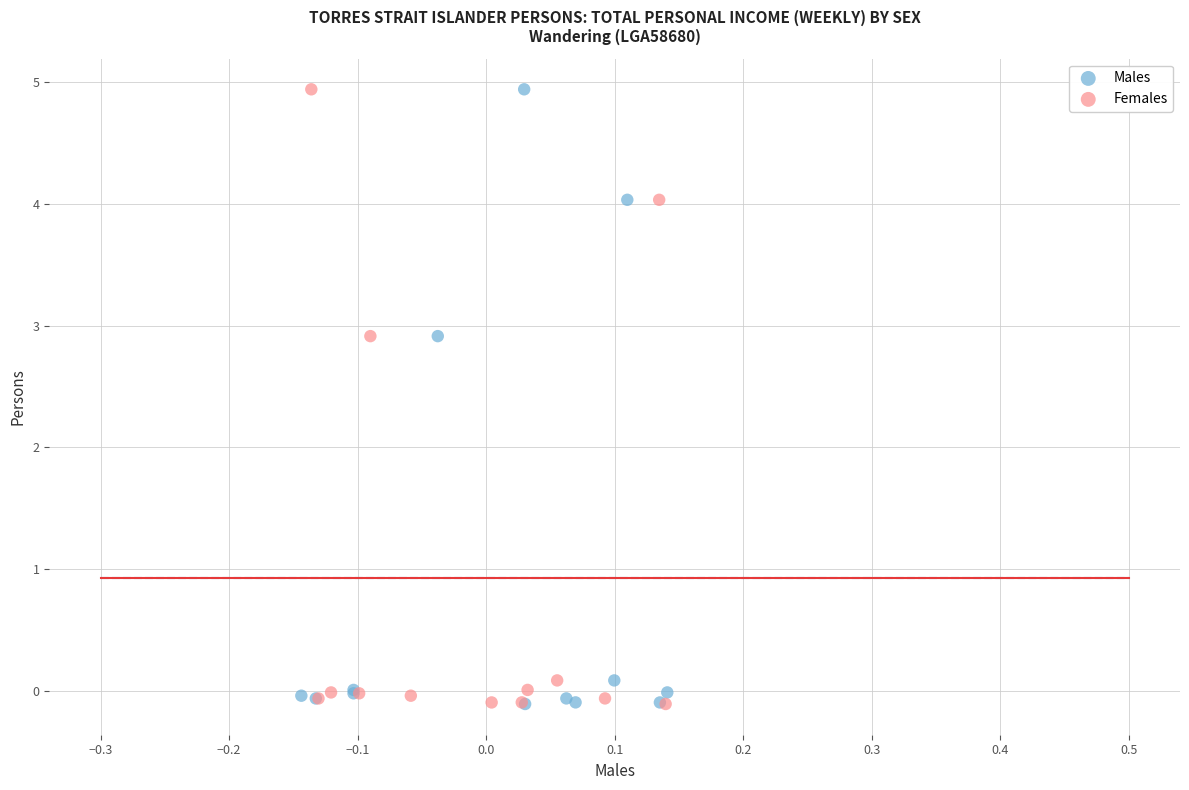

What are all the series names shown in the legend?

Males, Females